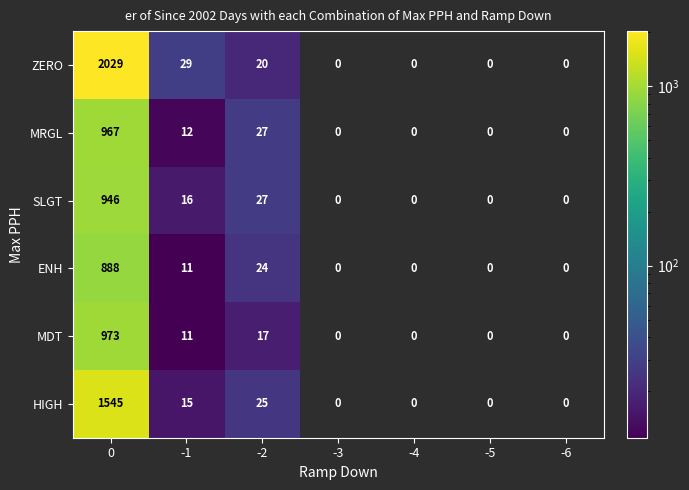

Count the number of categories in the chart.

7